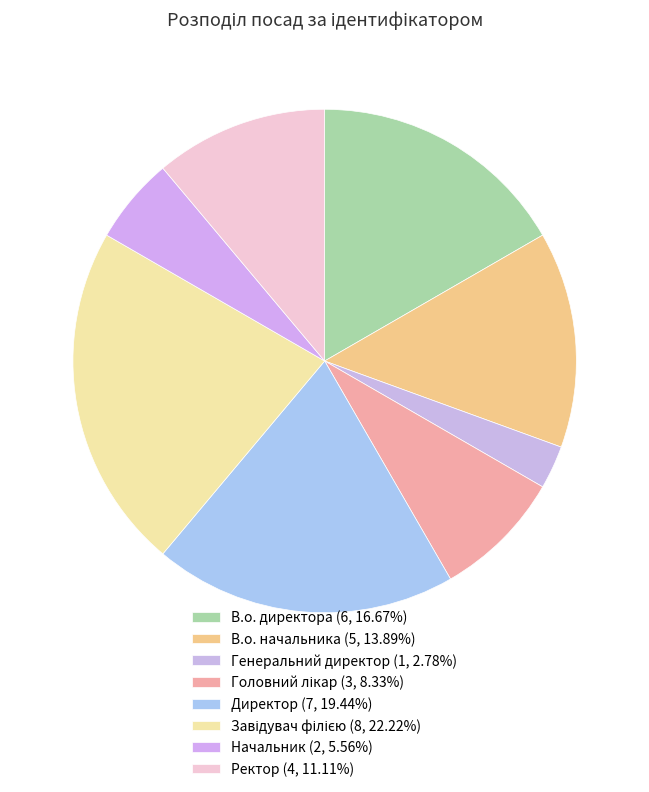

Count the number of slices in the pie.

8